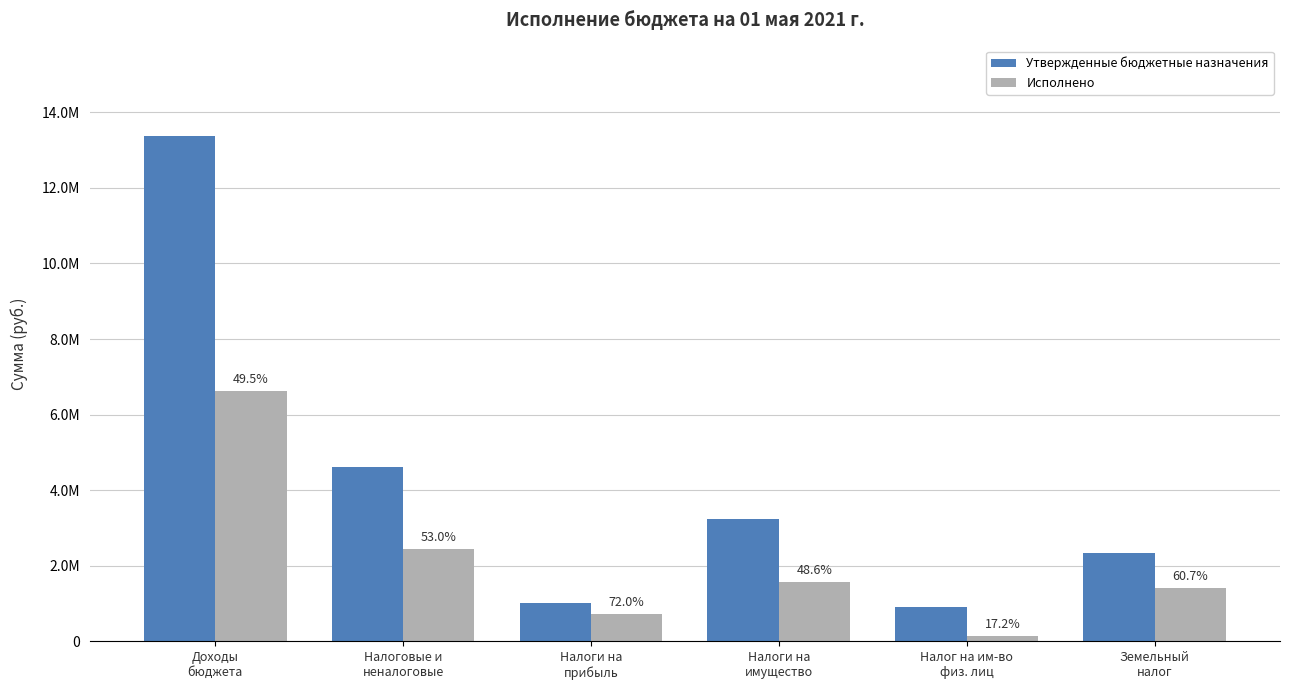

Reading right to left, what are all the values shown in this chart?

Утвержденные бюджетные назначения: Земельный
налог=2339800.0	Налог на им-во
физ. лиц=900500.0	Налоги на
имущество=3240300.0	Налоги на
прибыль=1011800.0	Налоговые и
неналоговые=4604300.0	Доходы
бюджета=13361400.0
Исполнено: Земельный
налог=1419568.7	Налог на им-во
физ. лиц=155312.9	Налоги на
имущество=1574881.6	Налоги на
прибыль=728413.8	Налоговые и
неналоговые=2441702.2	Доходы
бюджета=6616985.2